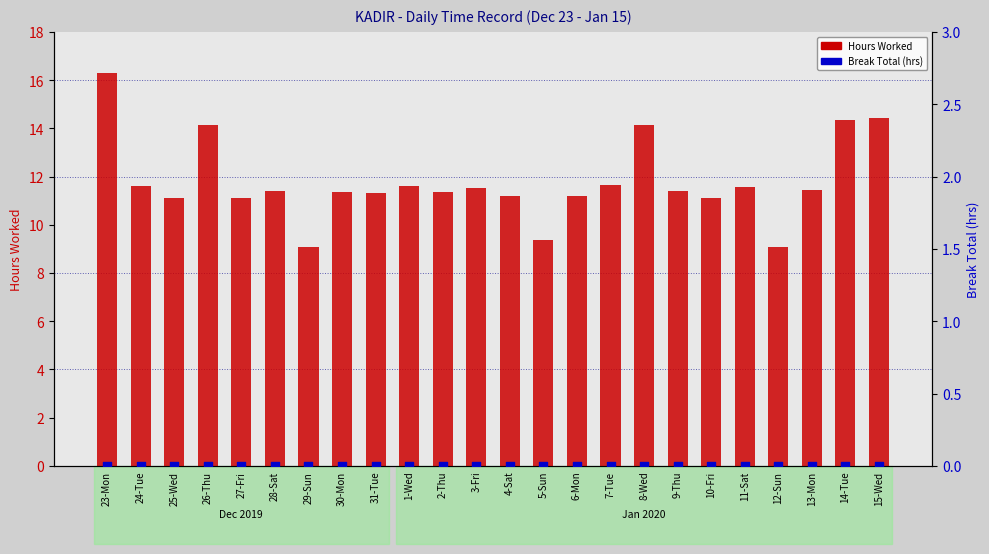

Which series reaches the maximum Y coordinate?

Hours Worked